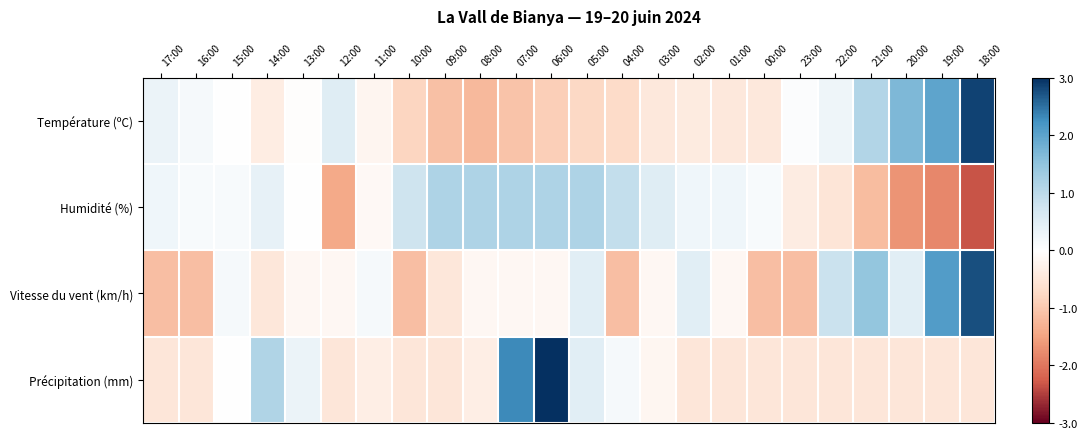

At how many categories does at least one series exceed 0?

24